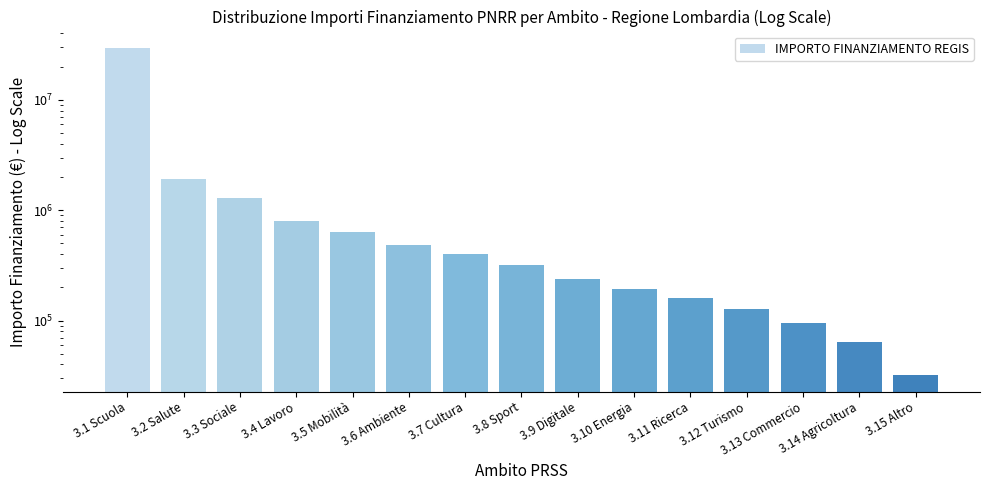

List the labels in order of value, smallest first.

3.15 Altro, 3.14 Agricoltura, 3.13 Commercio, 3.12 Turismo, 3.11 Ricerca, 3.10 Energia, 3.9 Digitale, 3.8 Sport, 3.7 Cultura, 3.6 Ambiente, 3.5 Mobilità, 3.4 Lavoro, 3.3 Sociale, 3.2 Salute, 3.1 Scuola